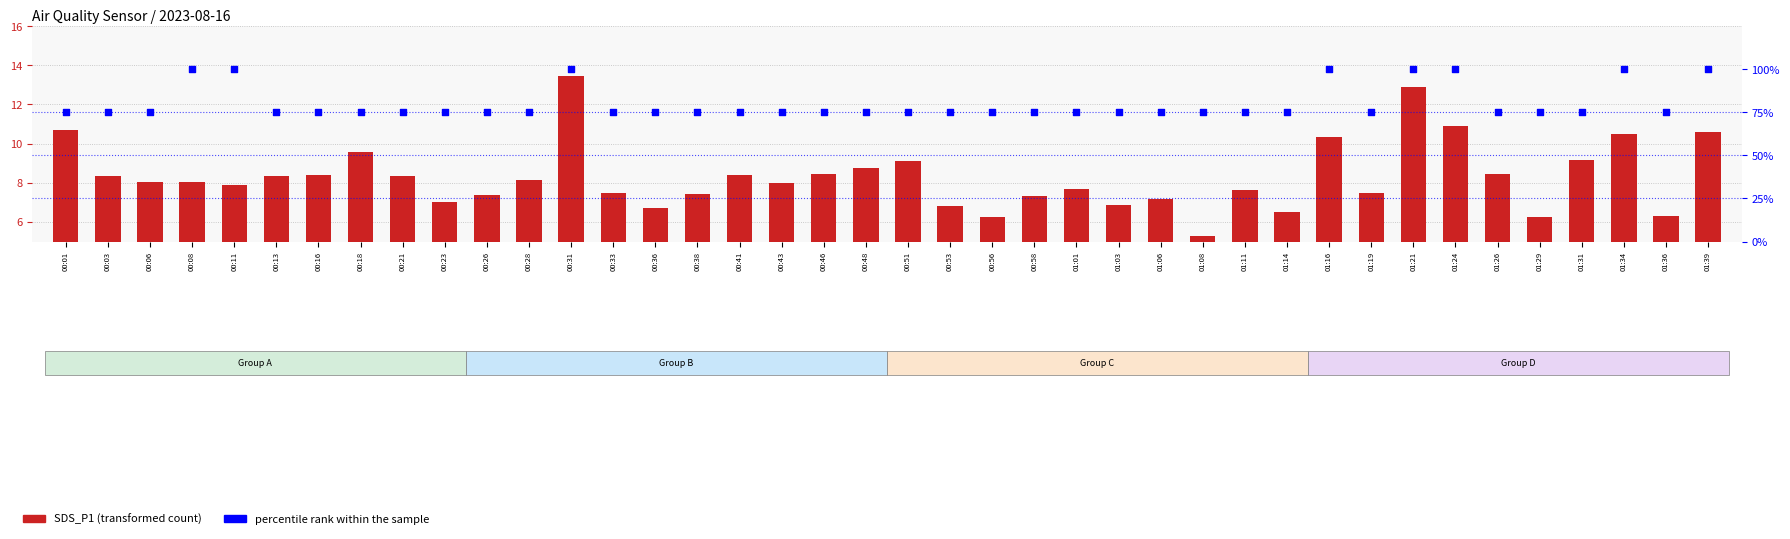

Is the value of SDS_P1 at 01:16 greater than the value of percentile rank within the sample at 01:08?

No